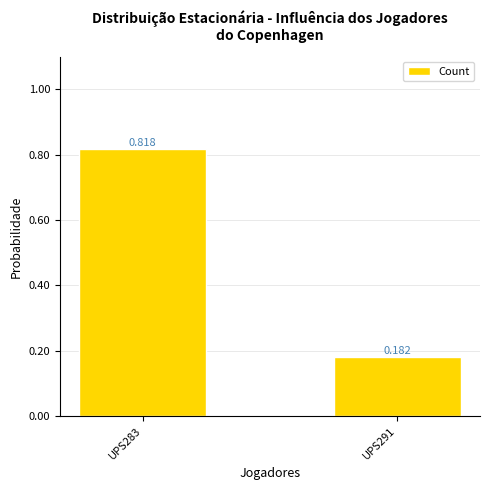

What is the value of the 2nd bar from the left?

0.2